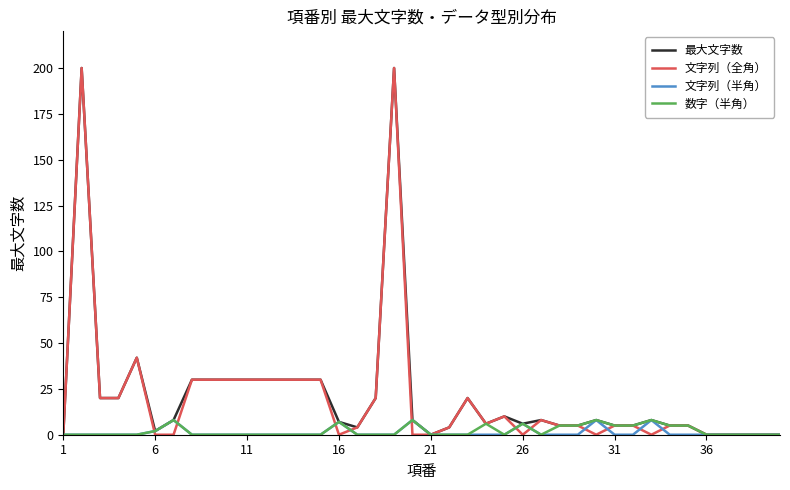

What is the highest value of the 数字（半角） series?

8